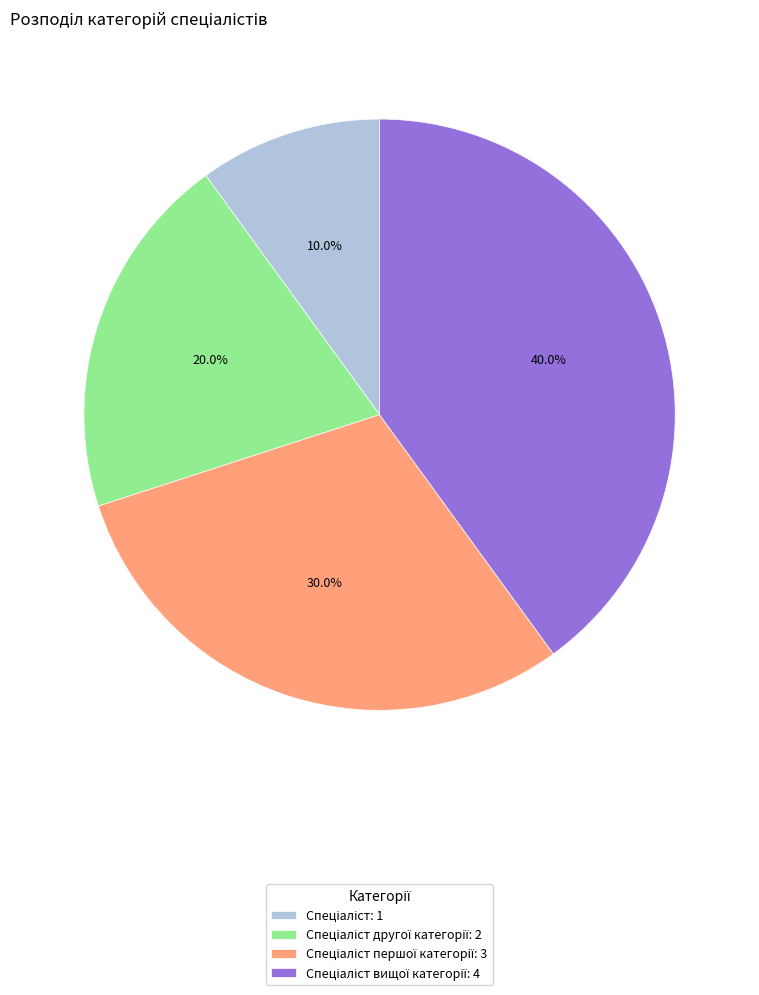

Does any single category account for the majority?

No